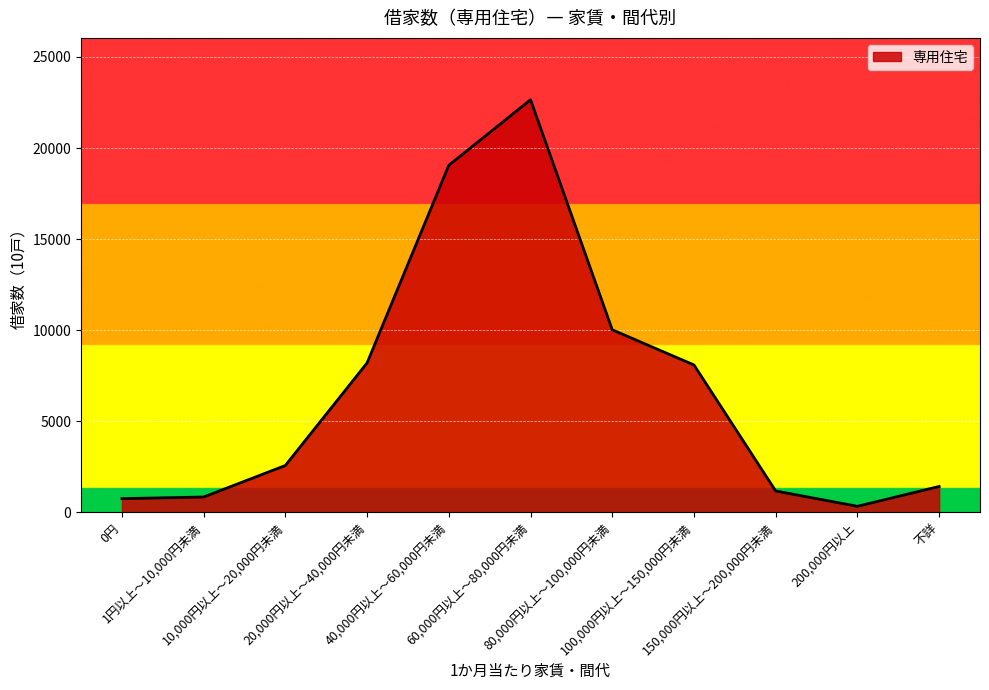

What is the greatest value displayed?

22650